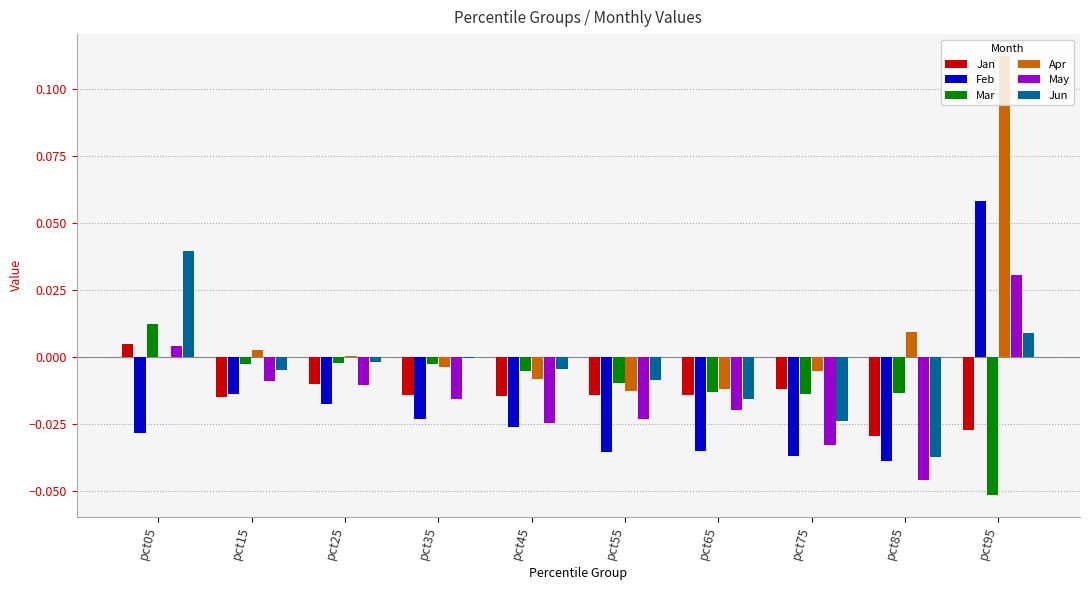

At which category is the sum across all series the highest?

pct95